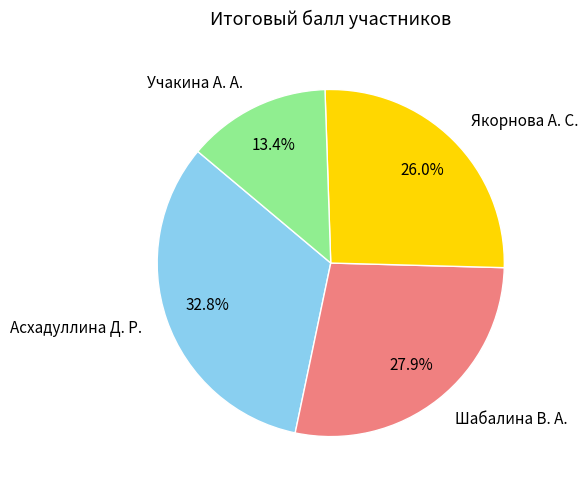

To the nearest percent, what is the difference between the largest and smallest slice percentages?

19%